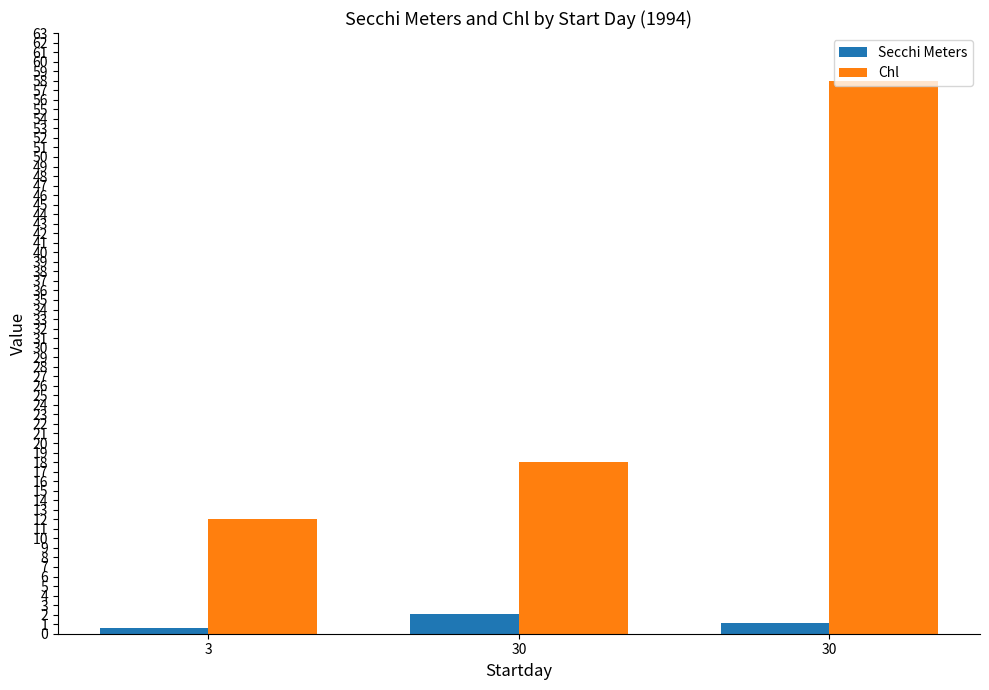

What is the difference between the highest and lowest values at 30?

15.9